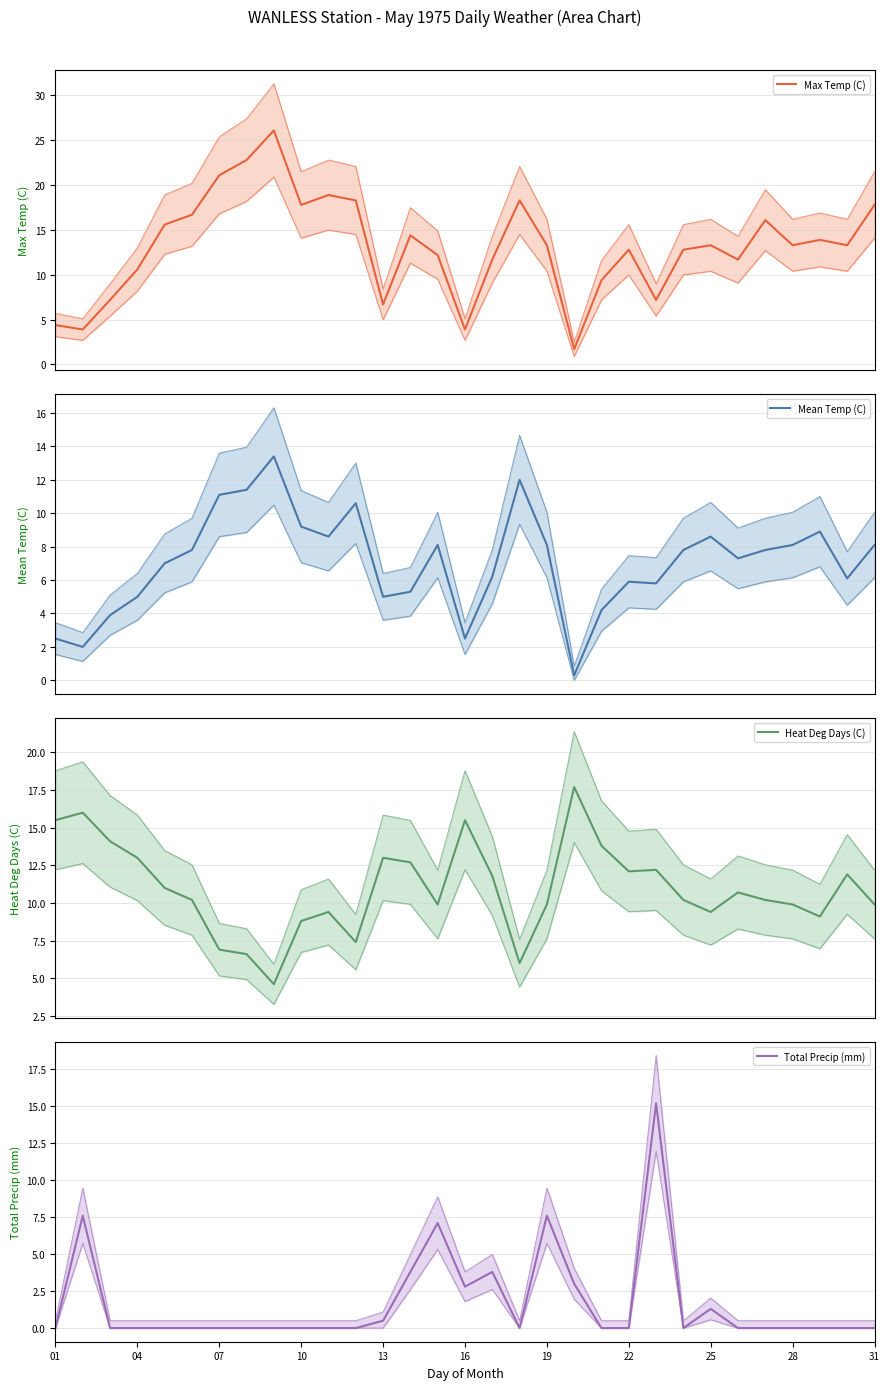

Between 01 and 31, which is larger?

31